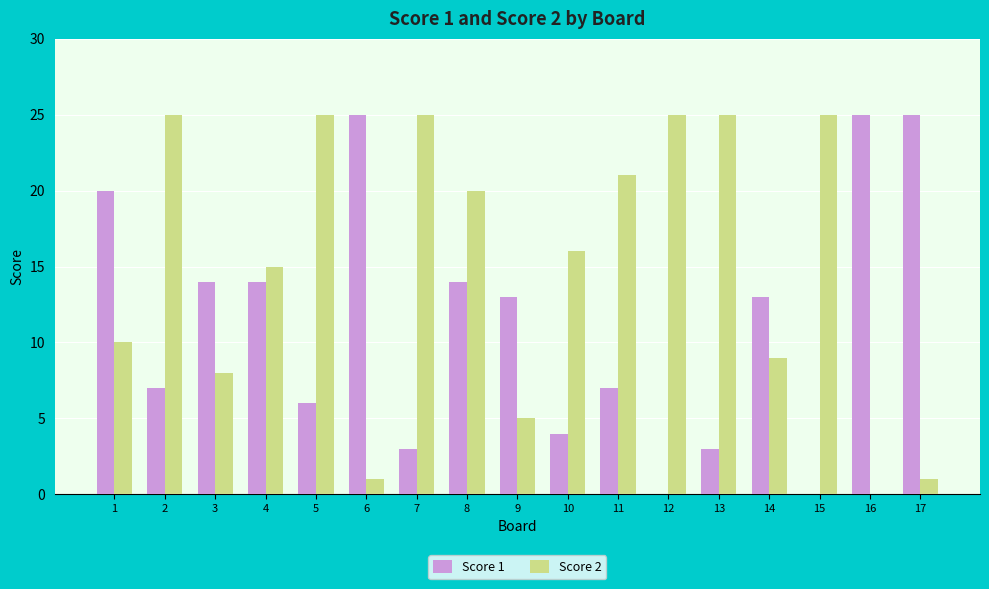

Does the chart contain stacked bars?

No